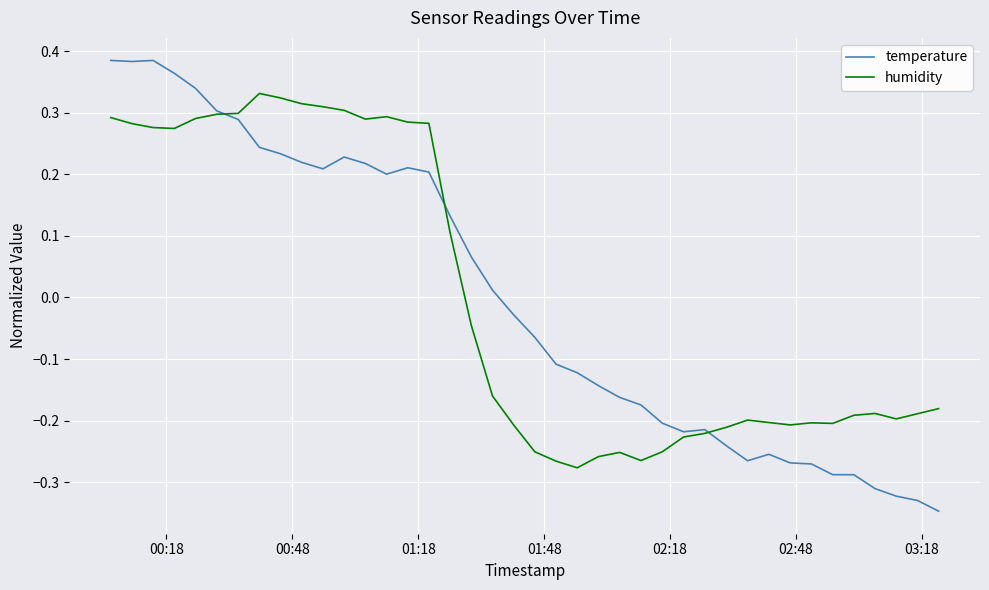

Which series has the widest spread of values?

temperature